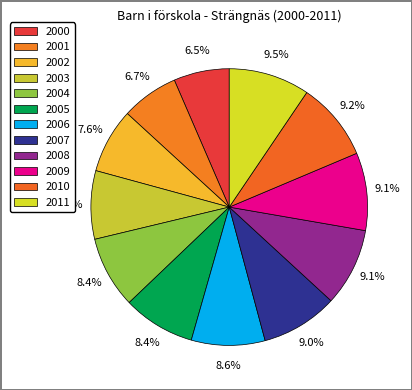

Between 2007 and 2003, which is larger?

2007